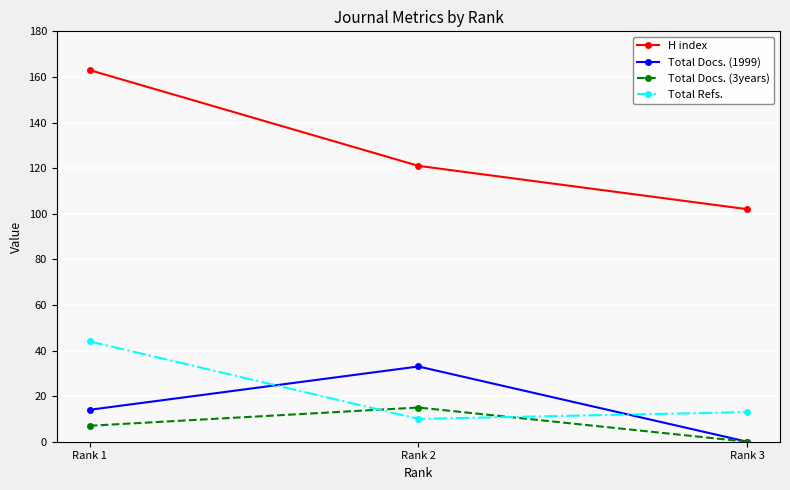

The value of Total Docs. (3years) at Rank 2 is 15. True or false?

True